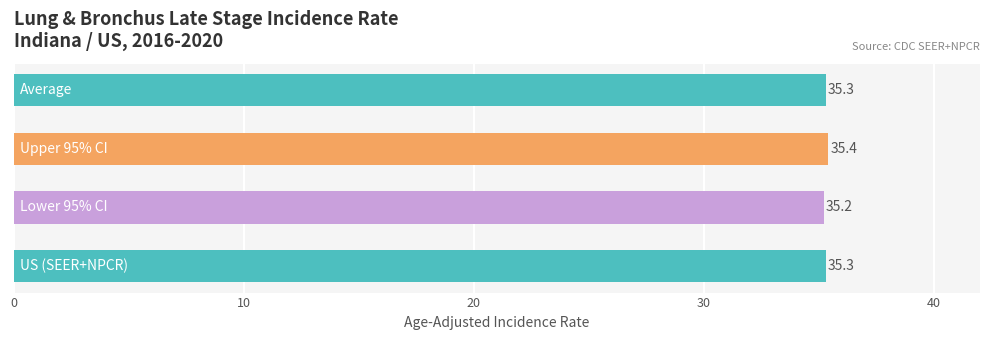

How many bars are there in total?

4